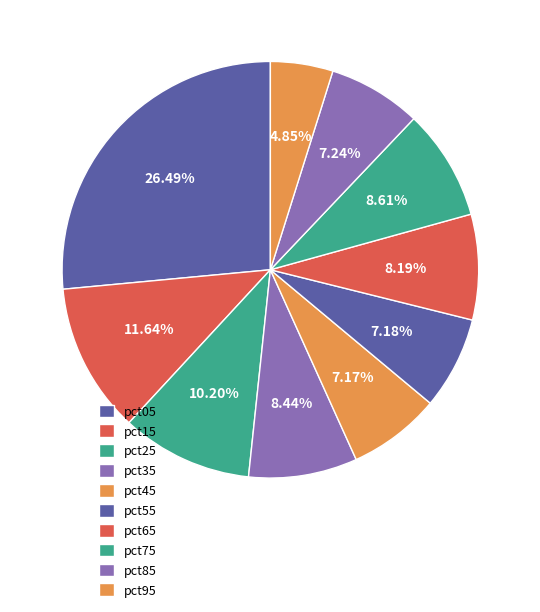

To the nearest percent, what portion does pct95 represent?

5%